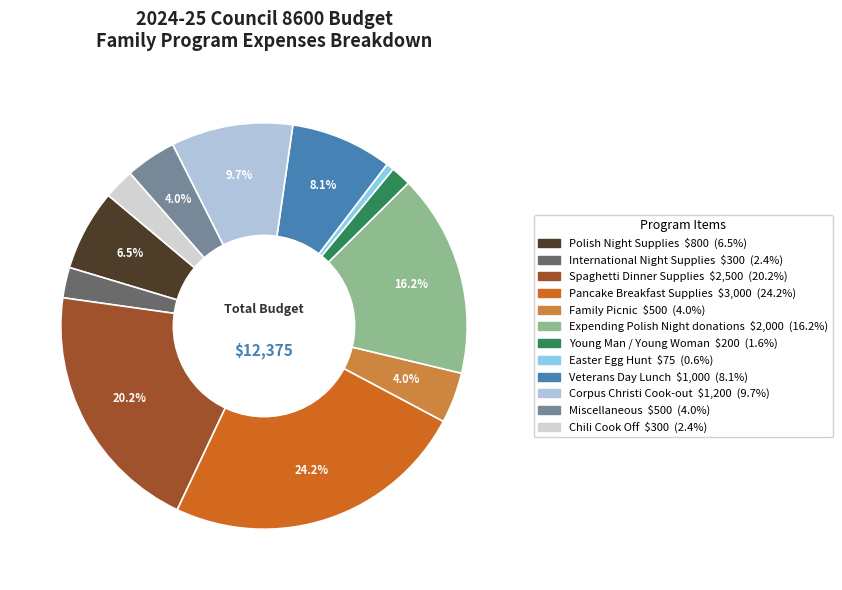

Approximately how many times larger is the value at Family Picnic compared to International Night Supplies?

1.7